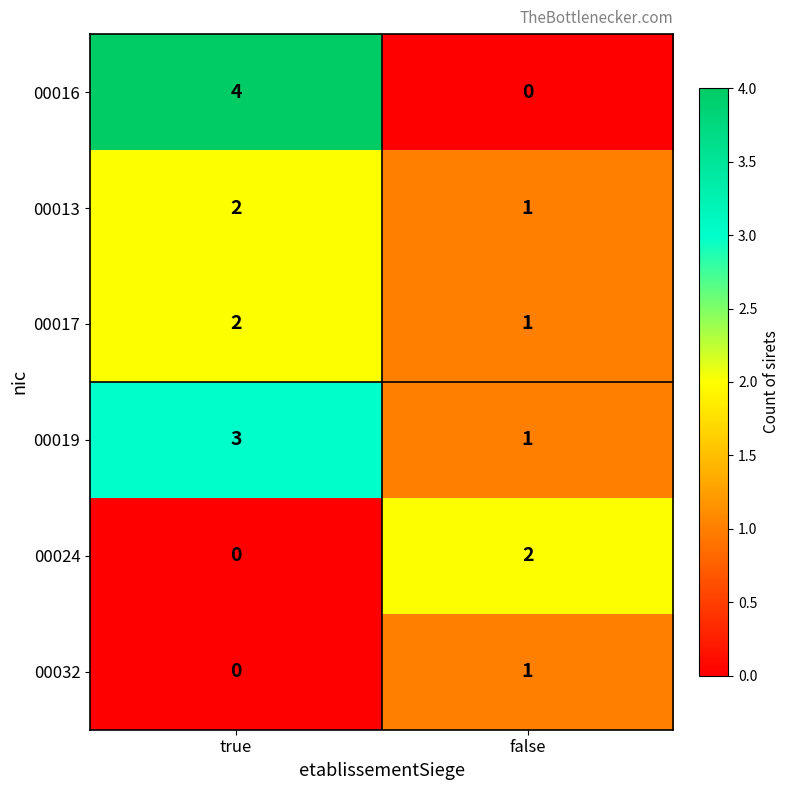

At which category is the sum across all series the highest?

true